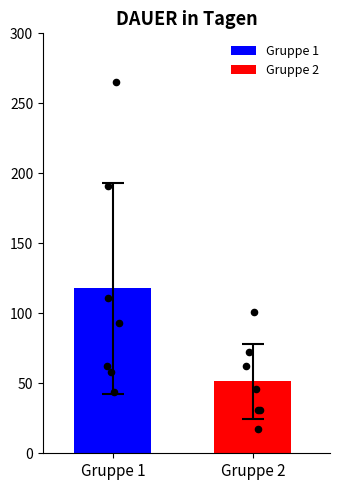

What is the lowest value of the Gruppe 1 series?

117.7